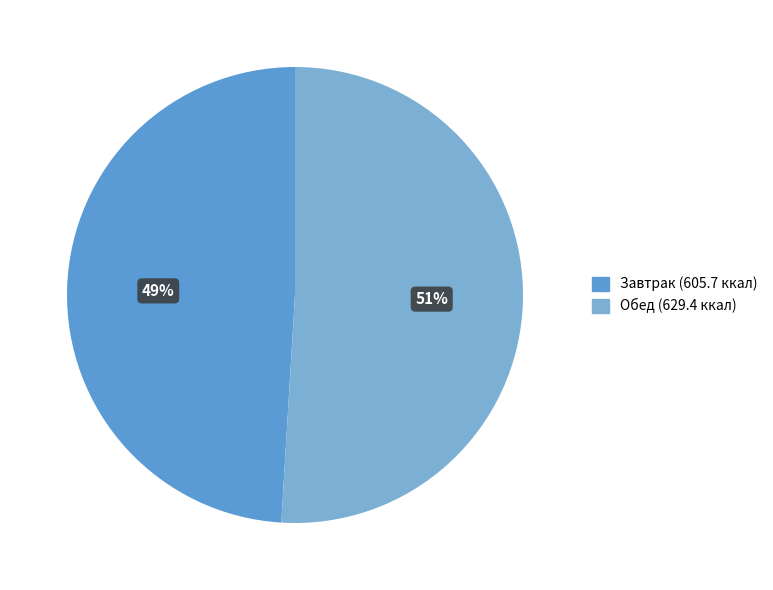

To the nearest percent, what is the difference between the largest and smallest slice percentages?

2%